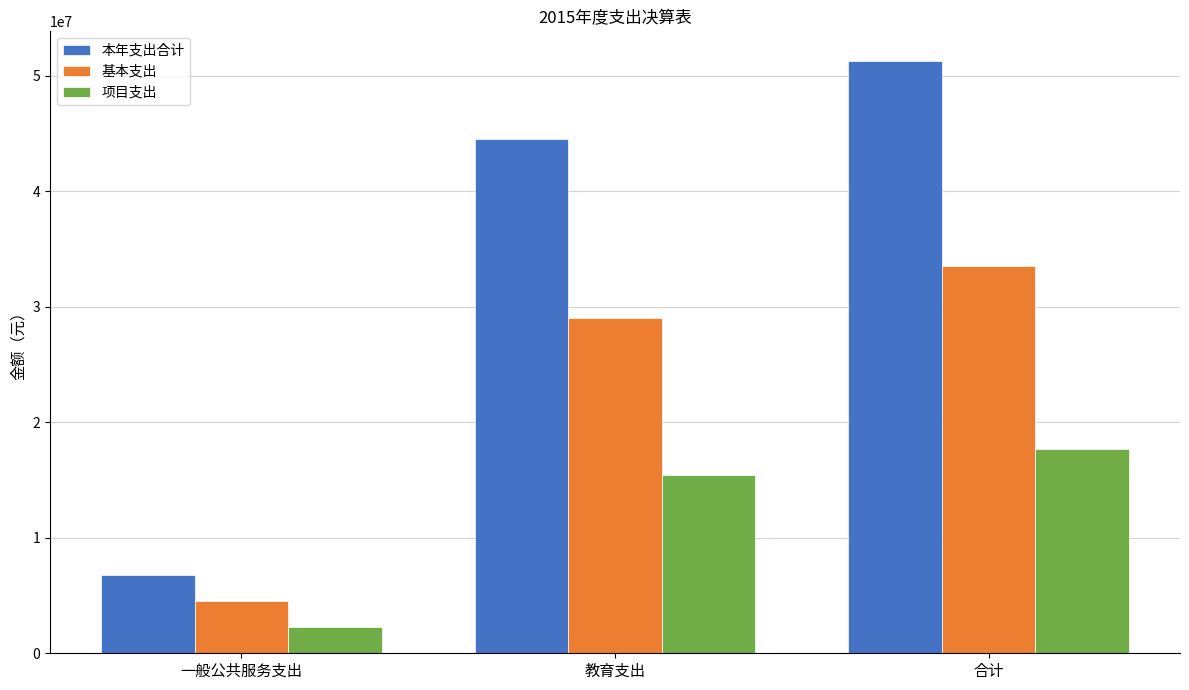

Is it true that 项目支出 equals 22142160.4 at 教育支出?

False